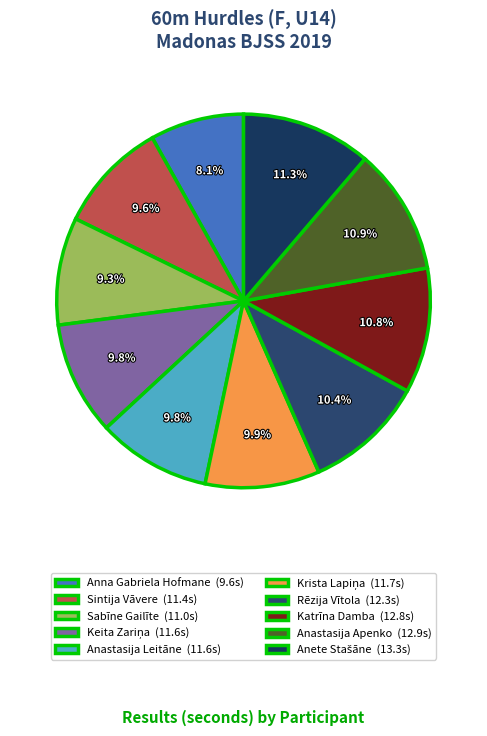

Does any single category account for the majority?

No